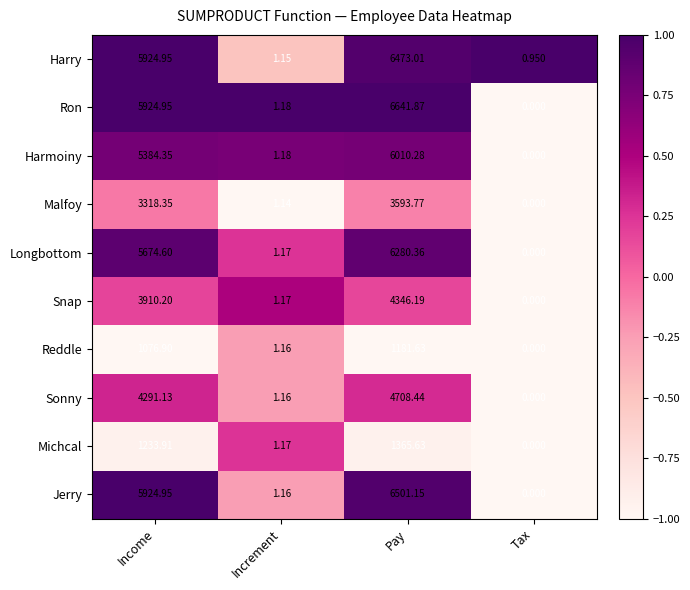

How many data points in Reddle are above 1076?

2